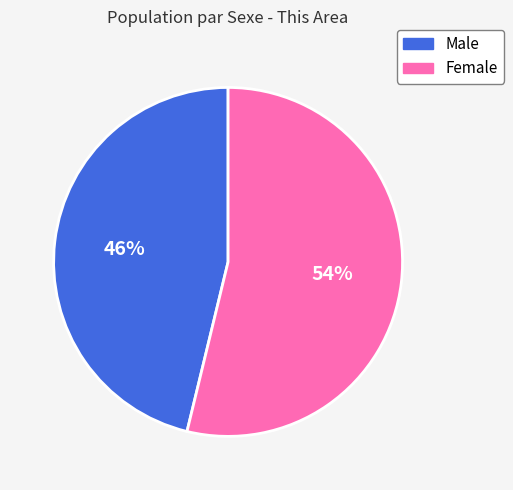

Between Female and Male, which is larger?

Female